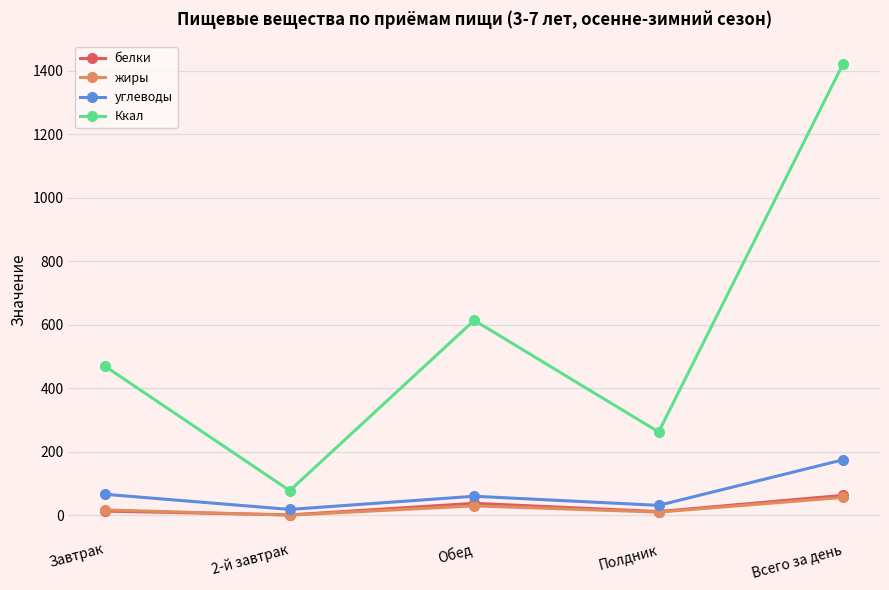

How many lines are shown in the chart?

4